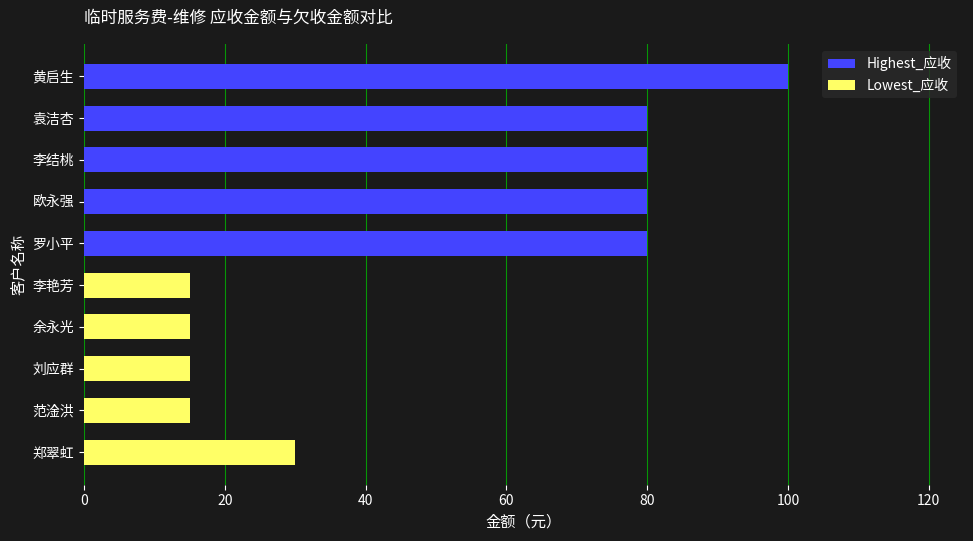

Reading left to right, transcribe all the data shown in this chart.

Highest_应收: 80	80	80	80	100
Lowest_应收: 30	15	15	15	15